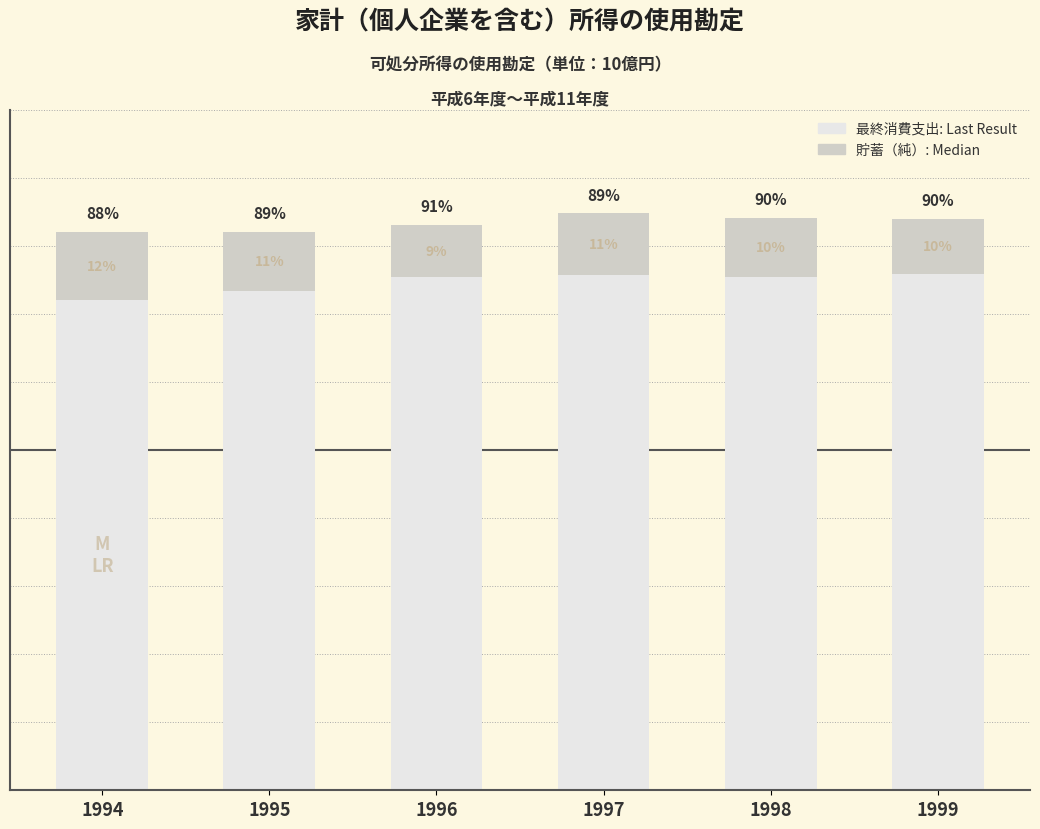

Does the chart contain stacked bars?

Yes